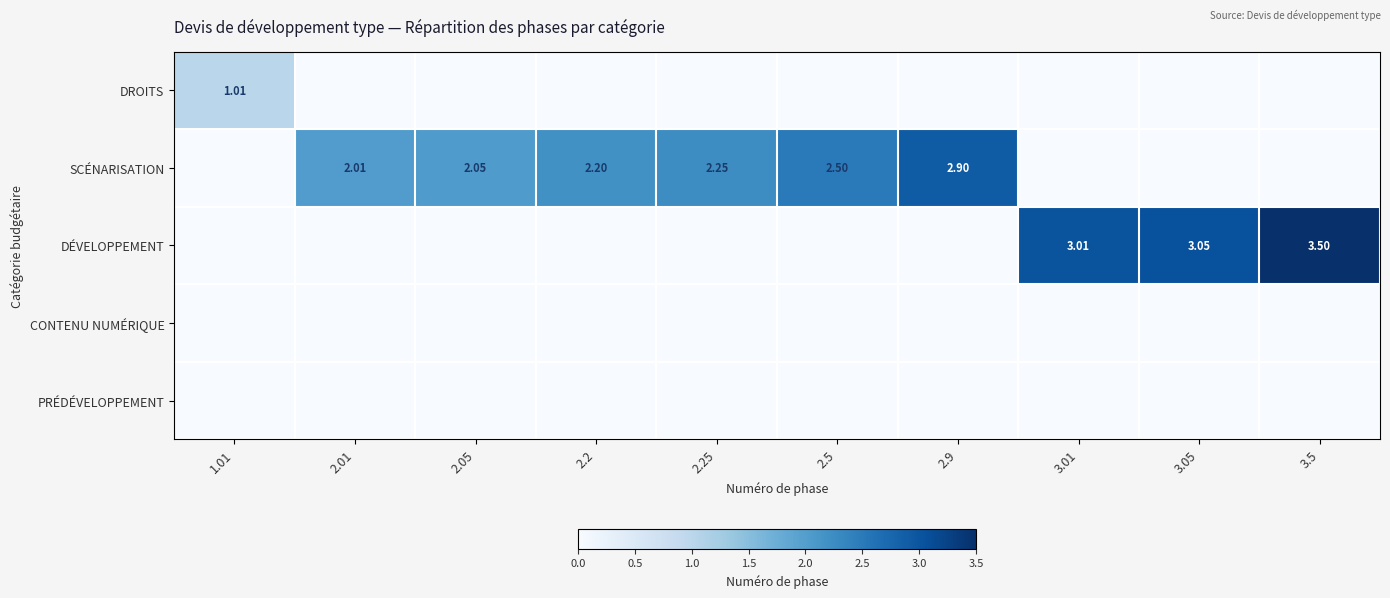

Which series changed the most between 2.05 and 3.5?

DÉVELOPPEMENT